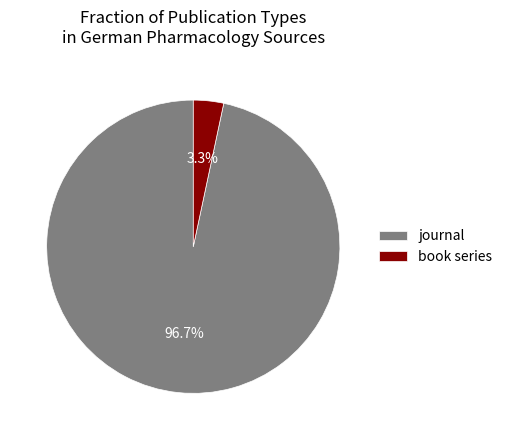

Rank the categories by value from highest to lowest.

journal, book series